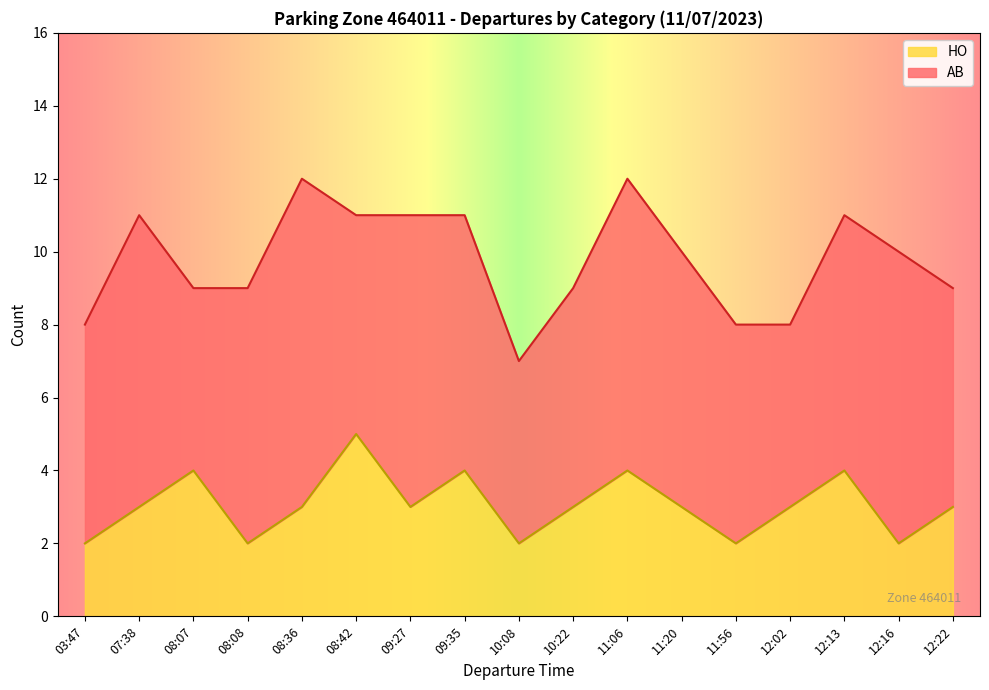

List the labels in order of value, smallest first.

03:47, 08:08, 10:08, 11:56, 12:16, 07:38, 08:36, 09:27, 10:22, 11:20, 12:02, 12:22, 08:07, 09:35, 11:06, 12:13, 08:42